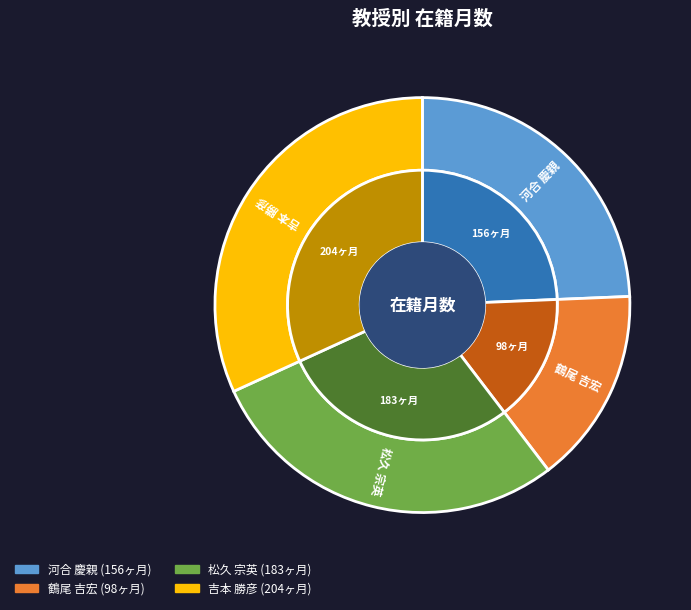

How much of the chart is everything except 鶴尾 吉宏?

84.7%